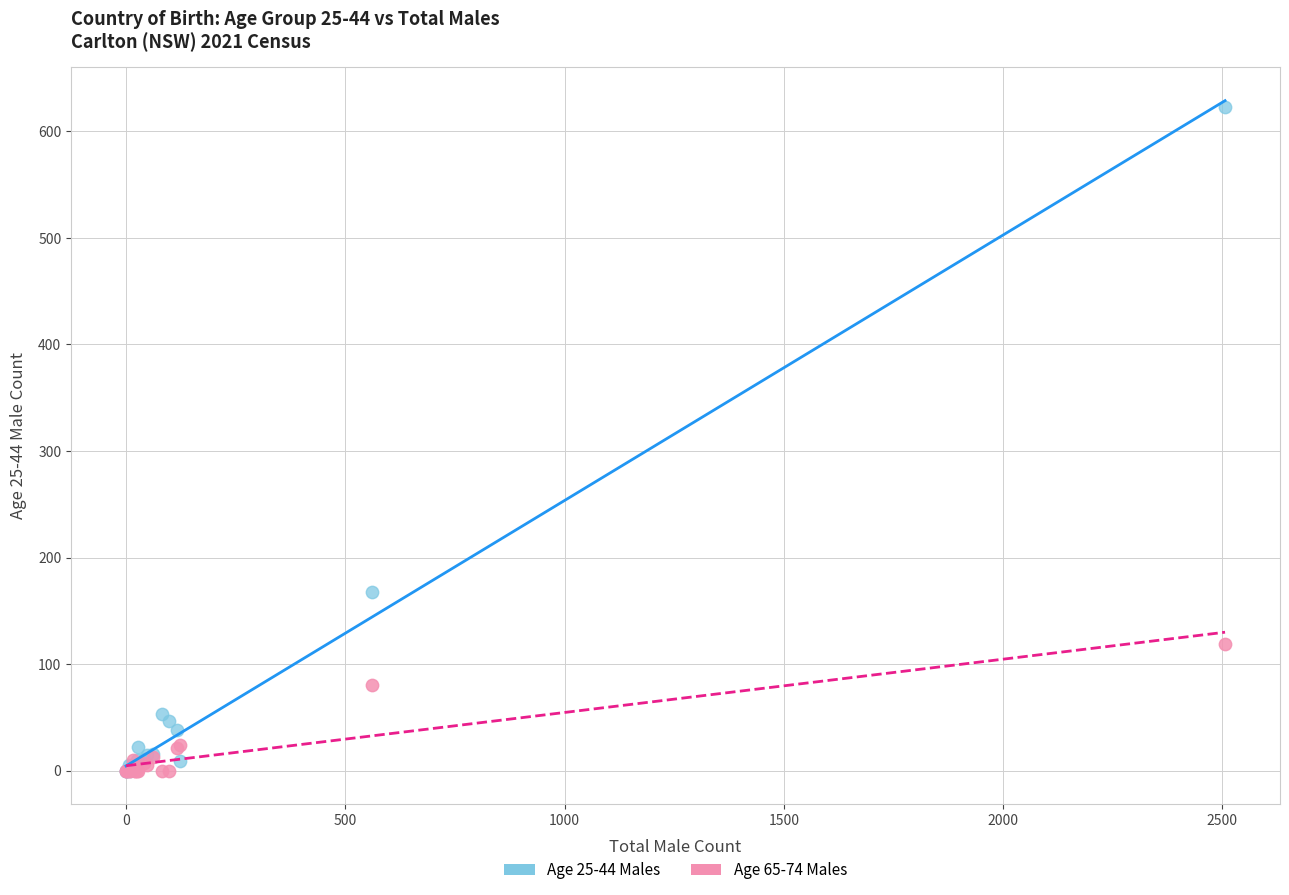

What are all the series names shown in the legend?

Age 25-44 Males, Age 65-74 Males